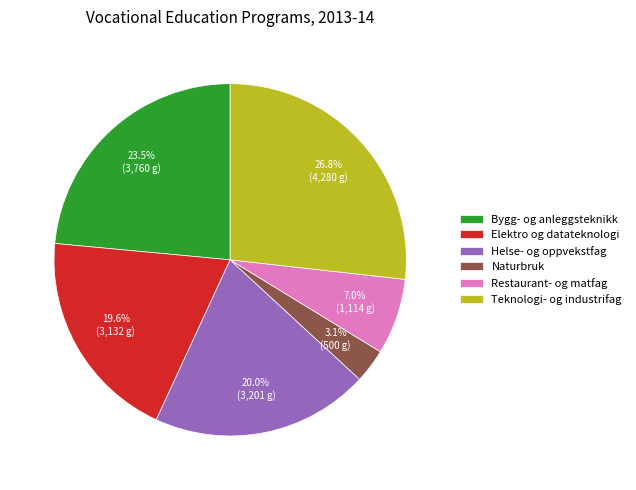

Approximately how many times larger is the value at Teknologi- og industrifag compared to Helse- og oppvekstfag?

1.3